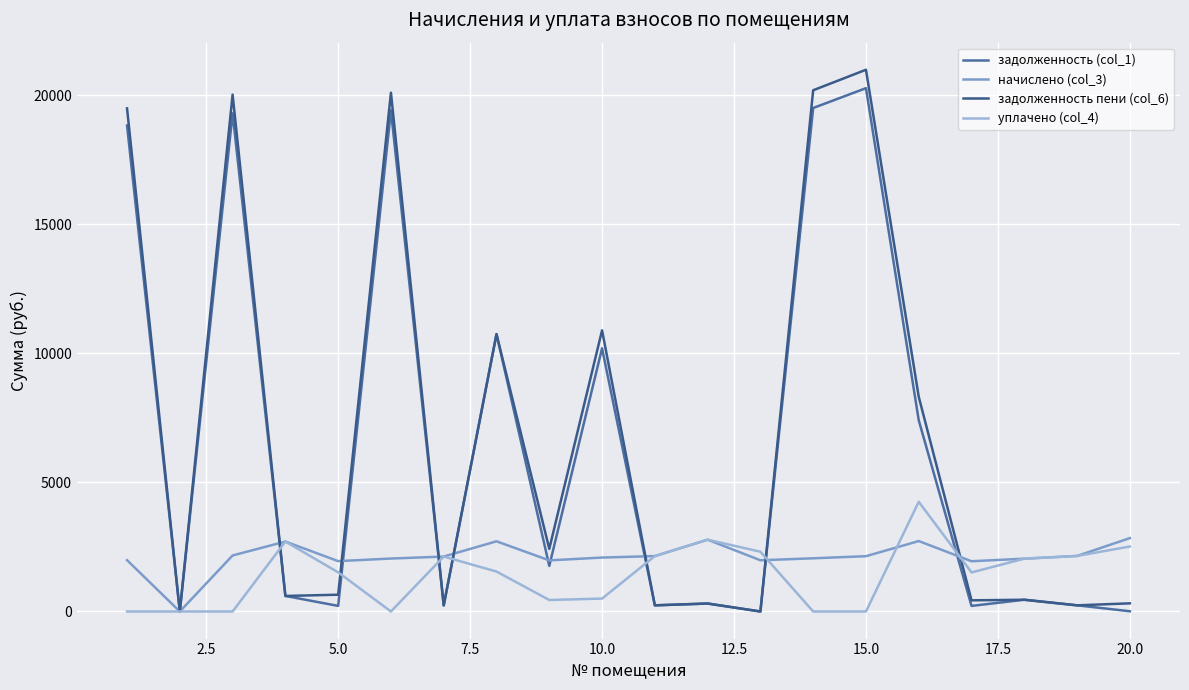

Is this an area chart (filled region under the line)?

No